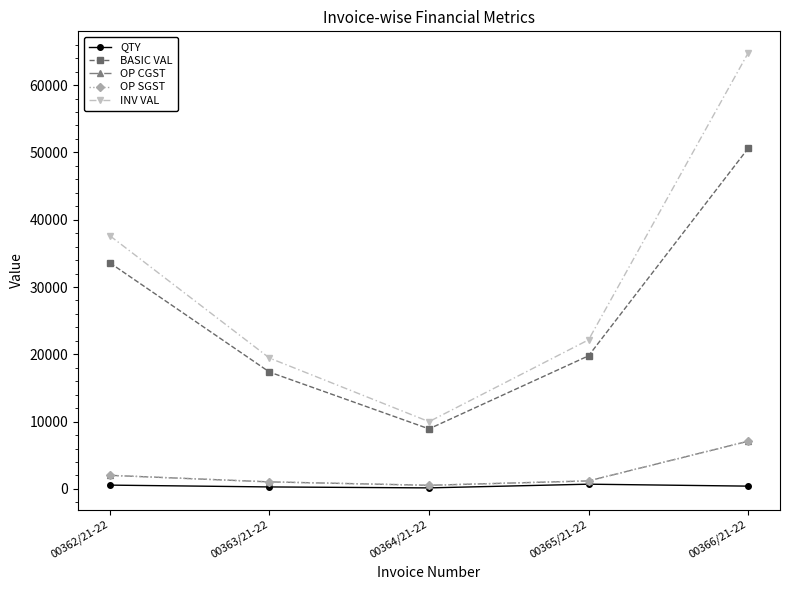

Is this an area chart (filled region under the line)?

No